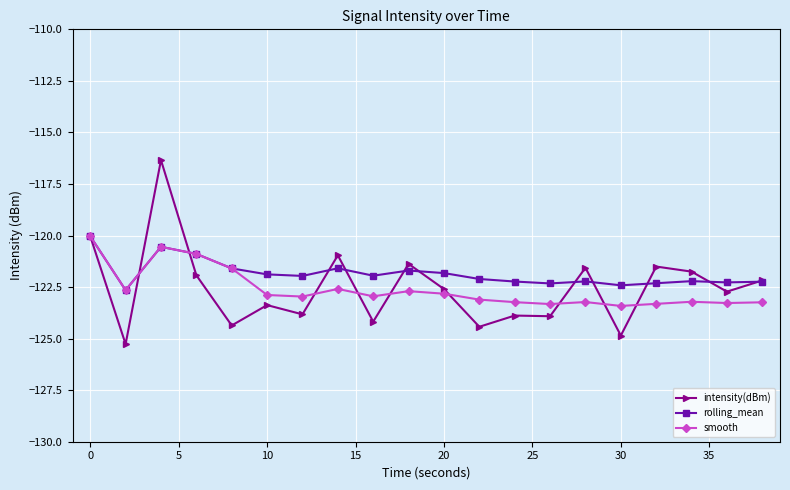

Which series has the largest range (max minus min)?

intensity(dBm)